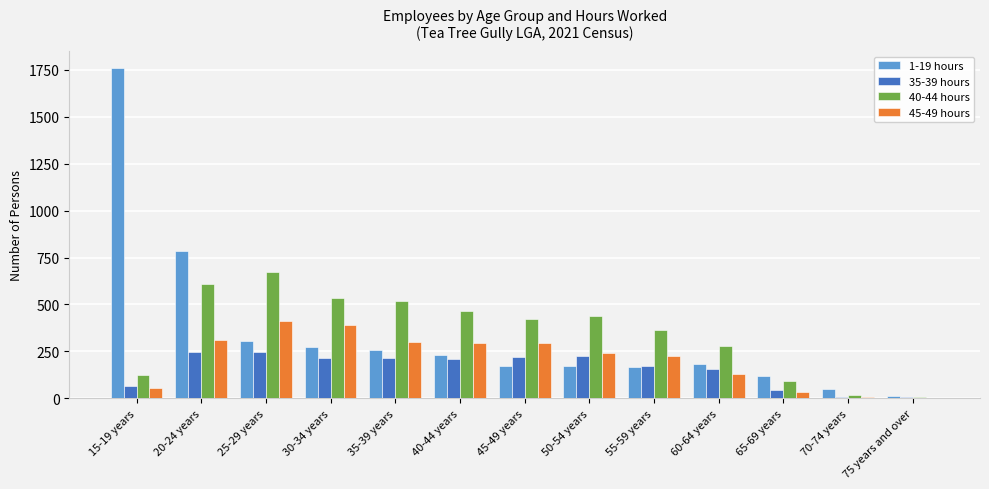

Is the value of 1-19 hours at 45-49 years greater than the value of 35-39 hours at 30-34 years?

No